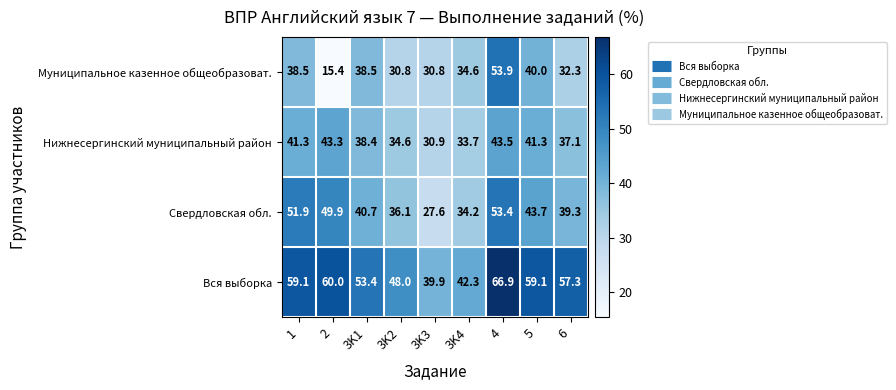

List the series in order of their peak value, lowest first.

Нижнесергинский муниципальный район, Свердловская обл., Муниципальное казенное общеобразоват., Вся выборка